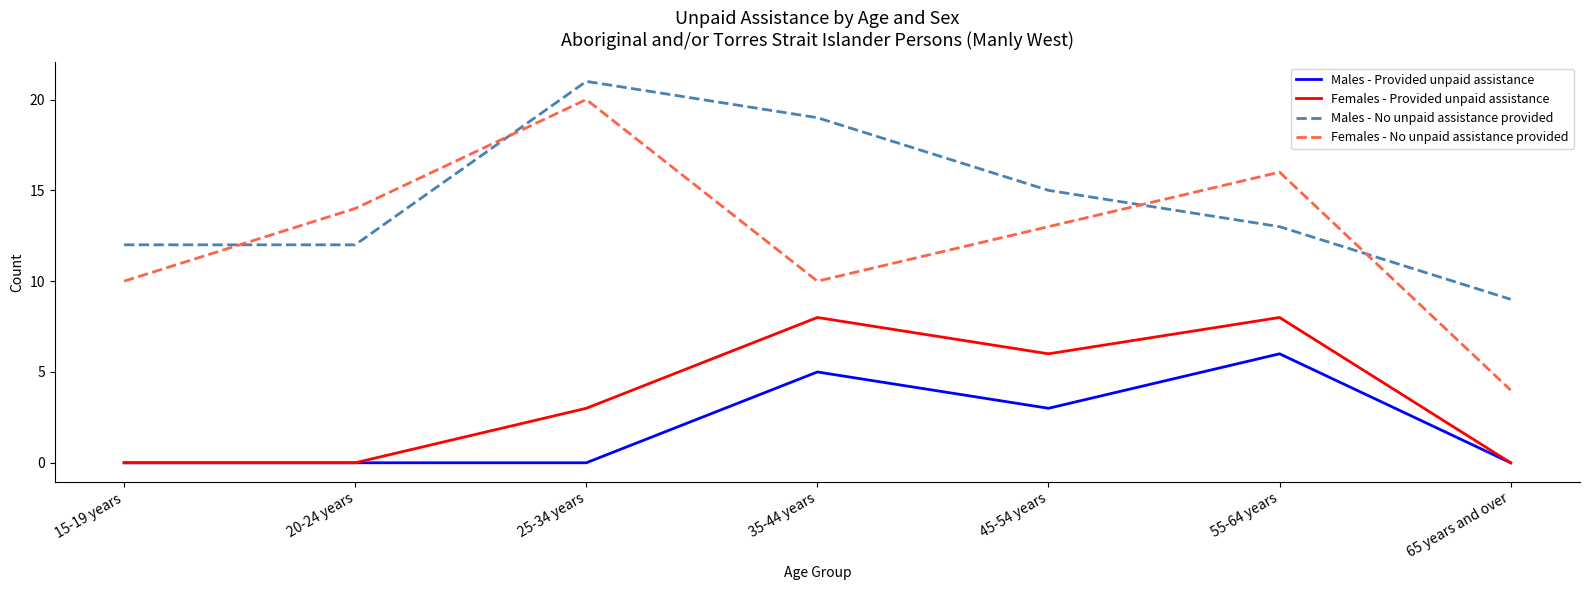

Is this an area chart (filled region under the line)?

No